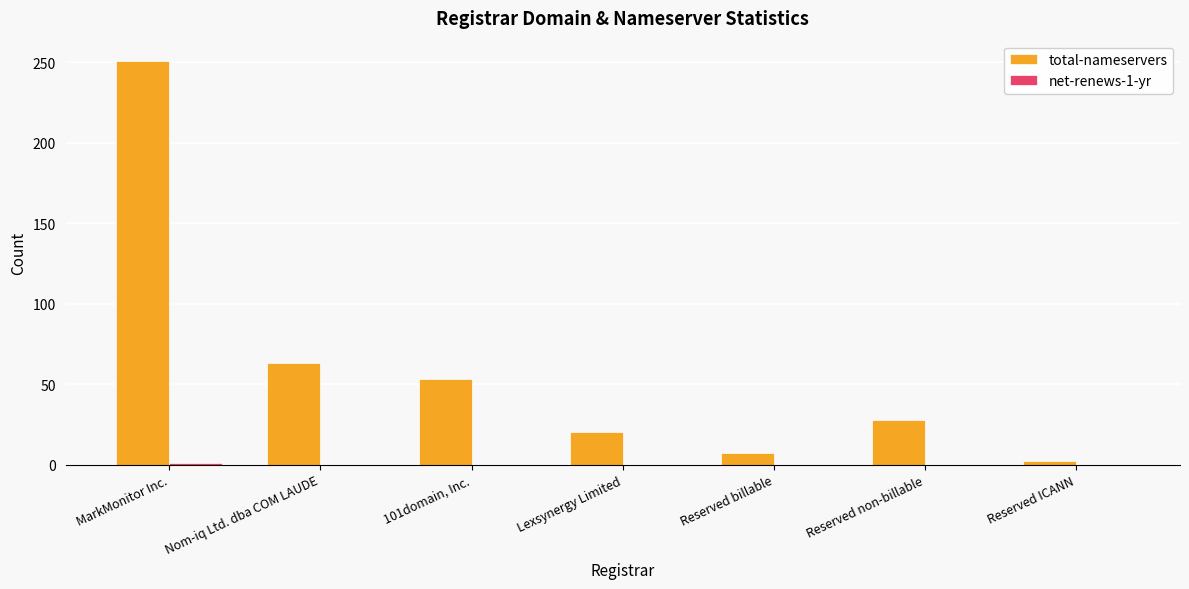

At which category is the sum across all series the highest?

MarkMonitor Inc.